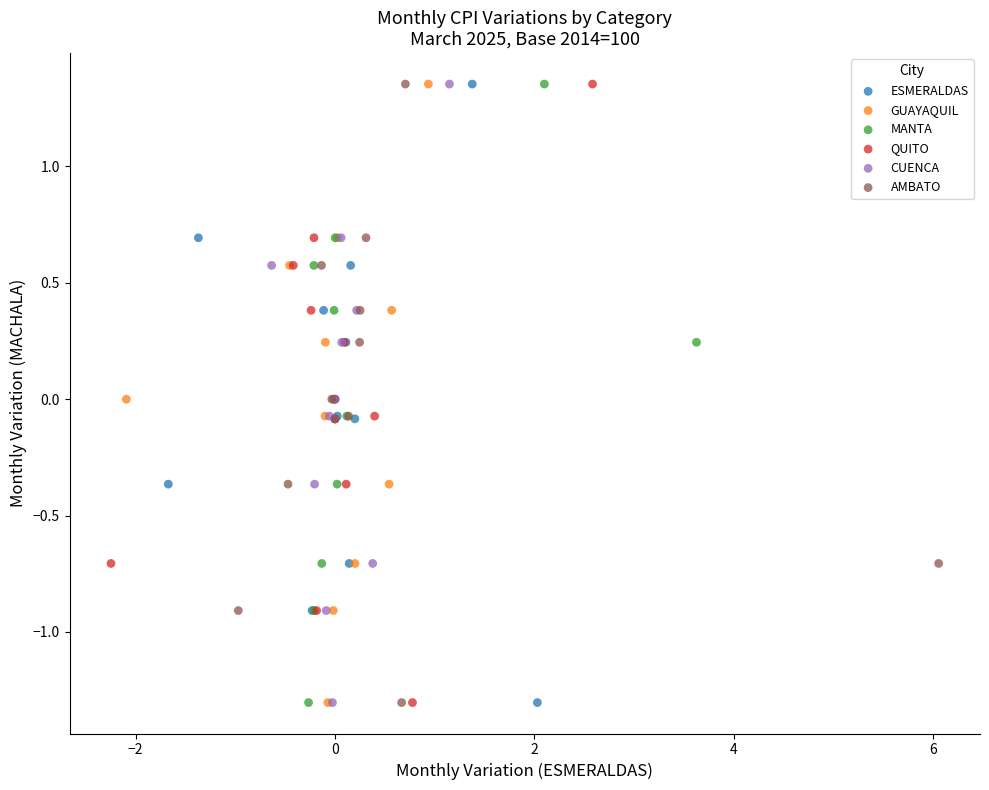

What are all the series names shown in the legend?

ESMERALDAS, GUAYAQUIL, MANTA, QUITO, CUENCA, AMBATO